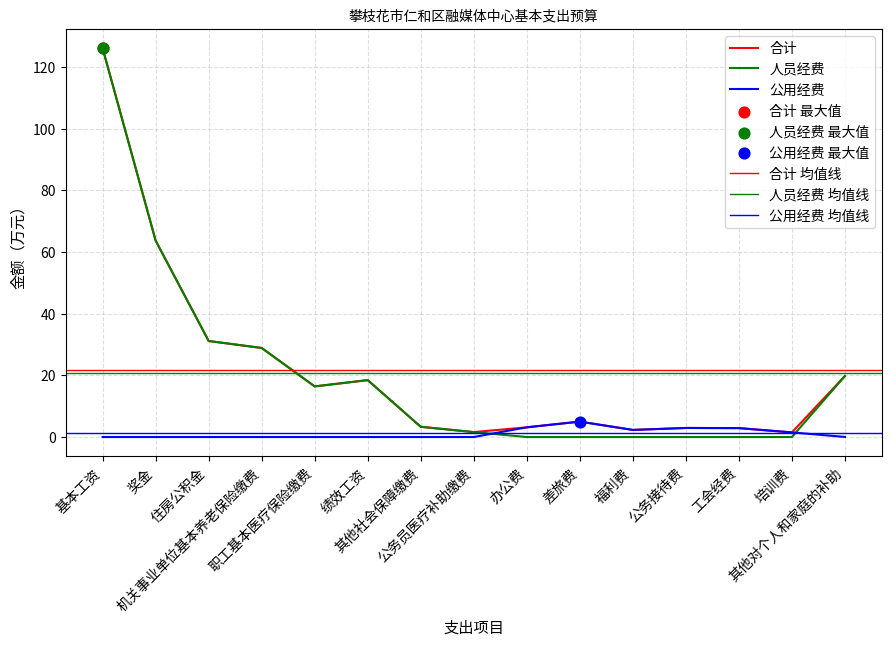

Which series has the largest total across all categories?

合计